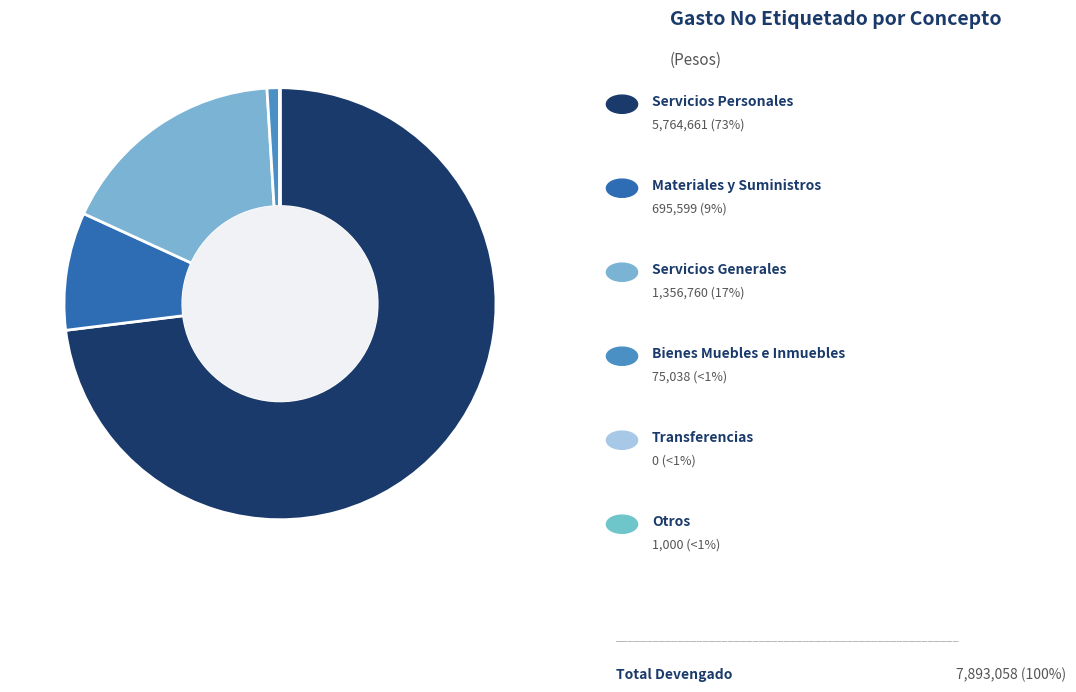

Rank the categories by value from lowest to highest.

Transferencias, Otros, Bienes Muebles e Inmuebles, Materiales y Suministros, Servicios Generales, Servicios Personales